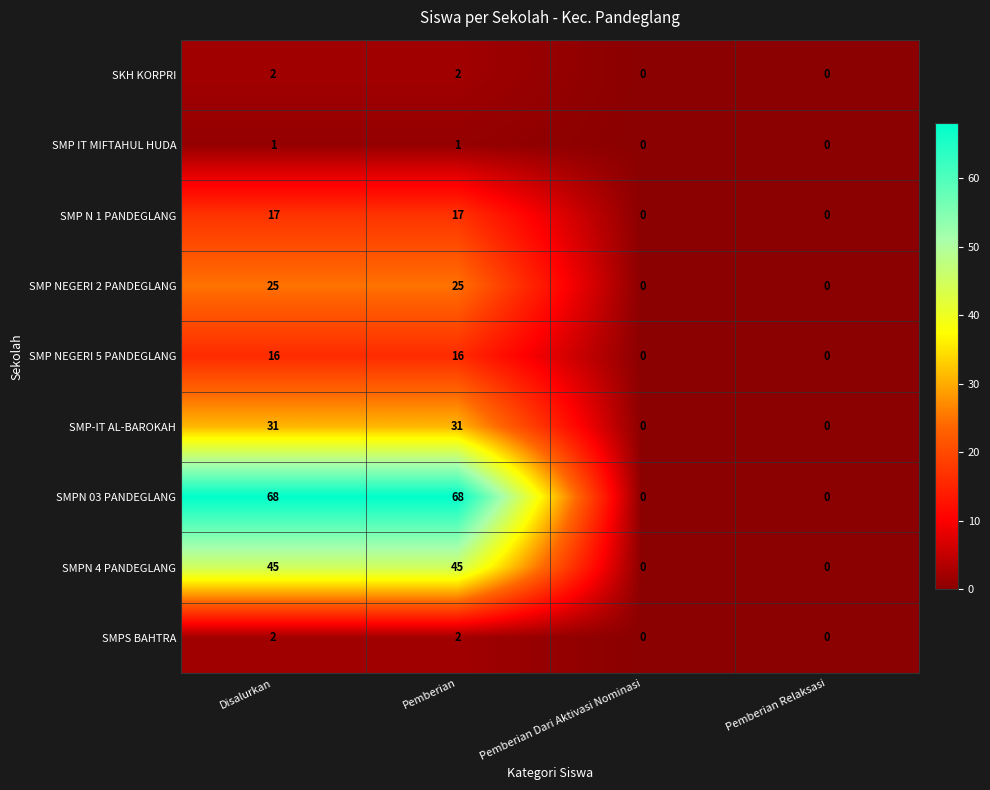

Is it true that SMPN 03 PANDEGLANG equals 0 at Pemberian Dari Aktivasi Nominasi?

True